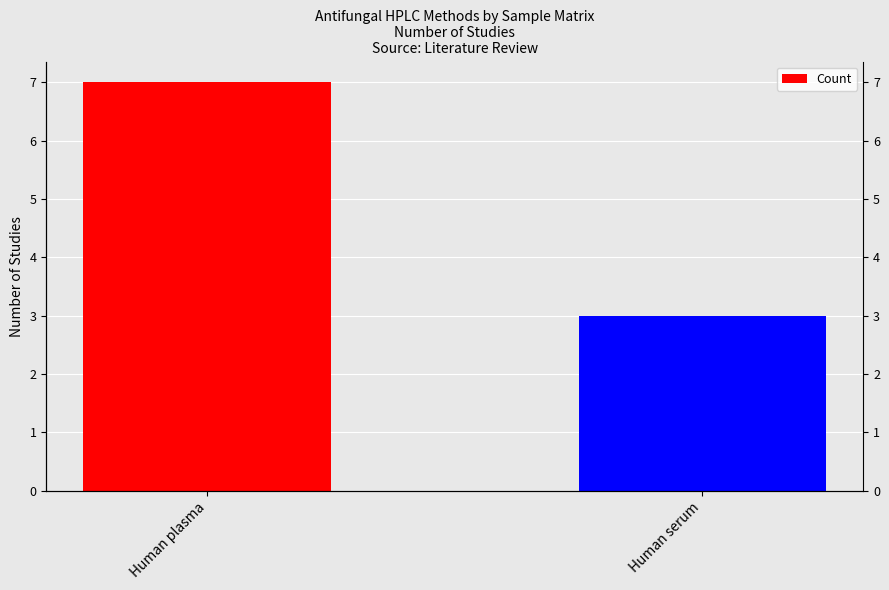

The value at Human plasma is 7. True or false?

True